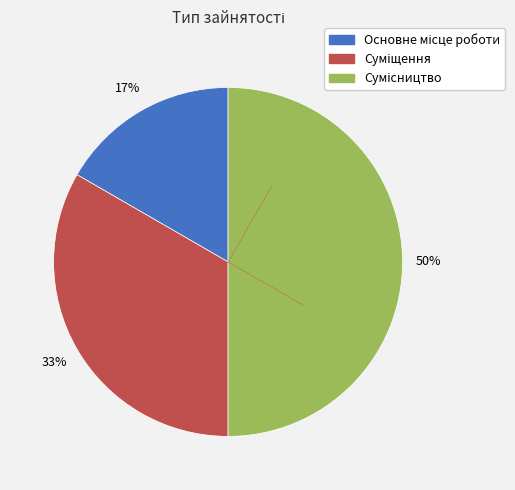

To the nearest percent, what is the average slice percentage?

33%